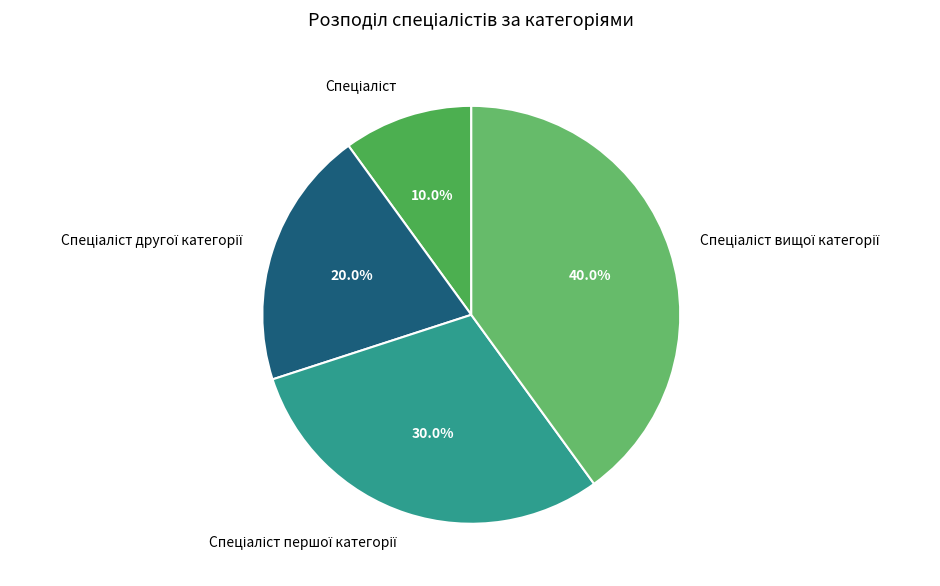

Is there a majority slice in this chart?

No